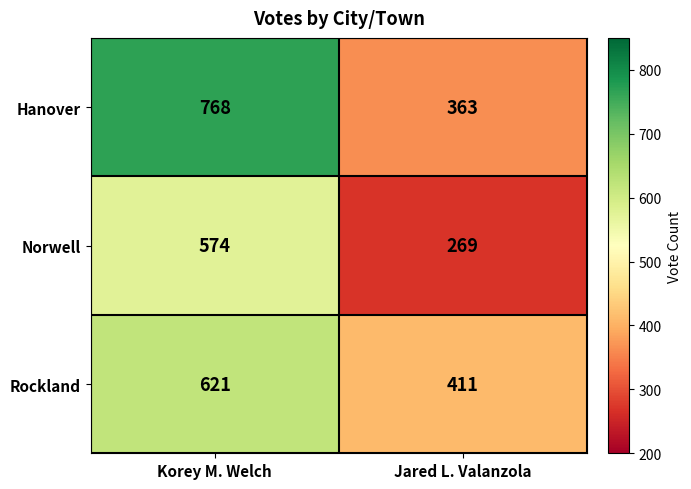

At which category is the sum across all series the highest?

Korey M. Welch